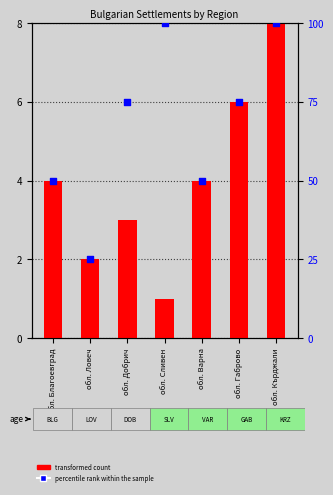

At which category is the sum across all series the highest?

обл. Кърджали